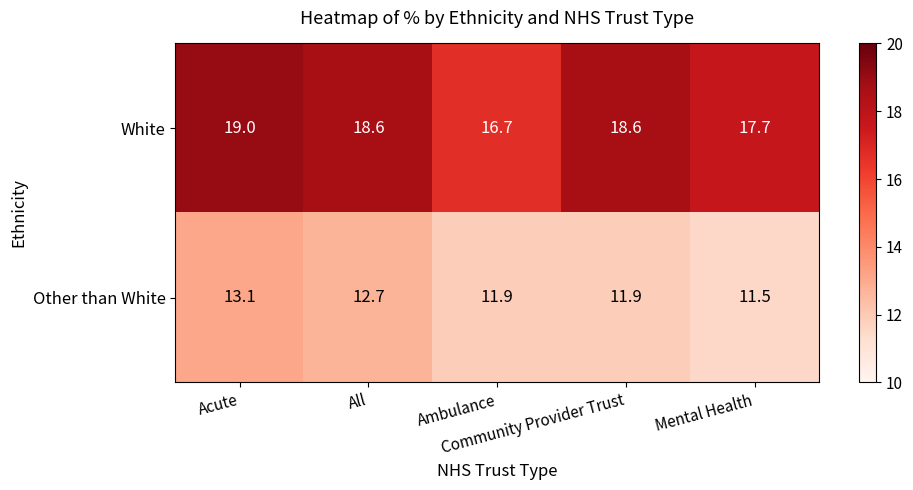

Between Ambulance and Mental Health, which series saw the biggest shift?

White